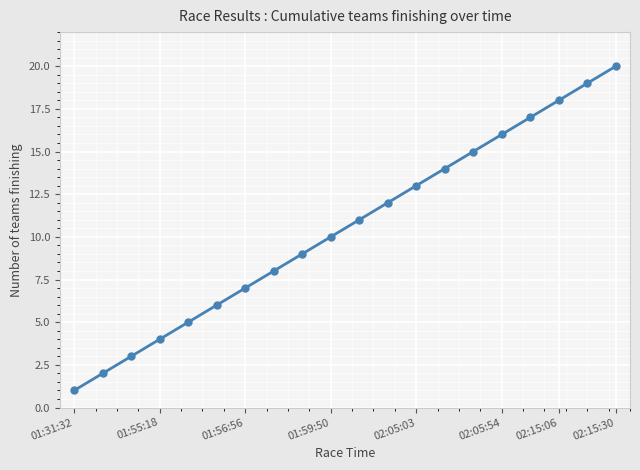

True or false: the data has more than 0 interior local peaks.

False